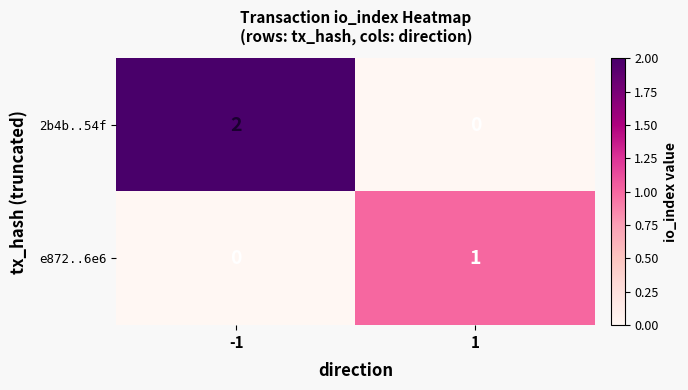

At which category does the chart reach its peak across all series?

-1